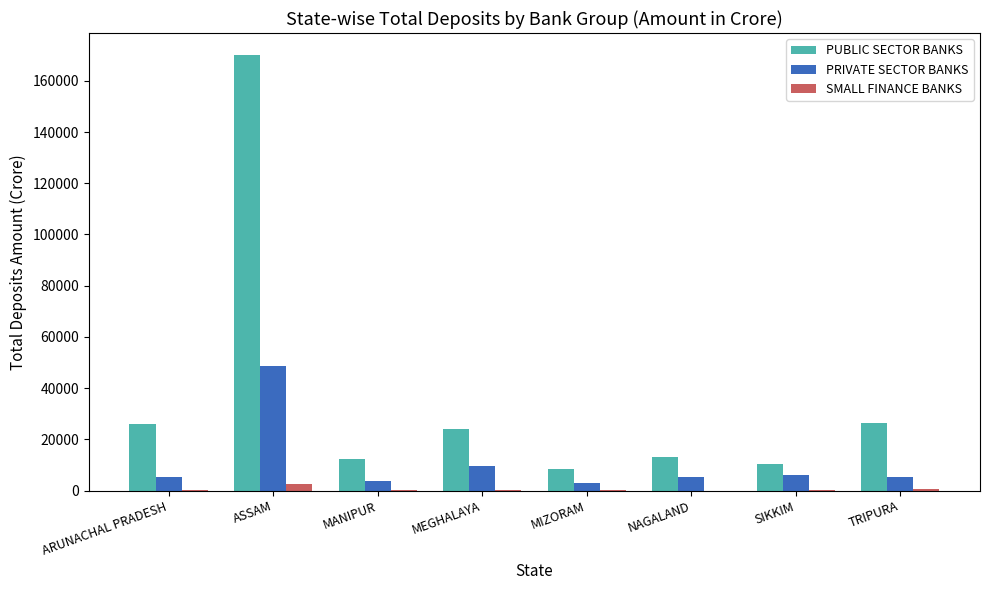

Read the PUBLIC SECTOR BANKS value at ASSAM.

170154.5